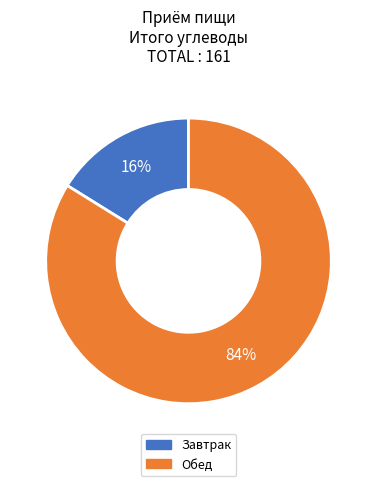

What percentage is the Завтрак slice, to the nearest percent?

16%